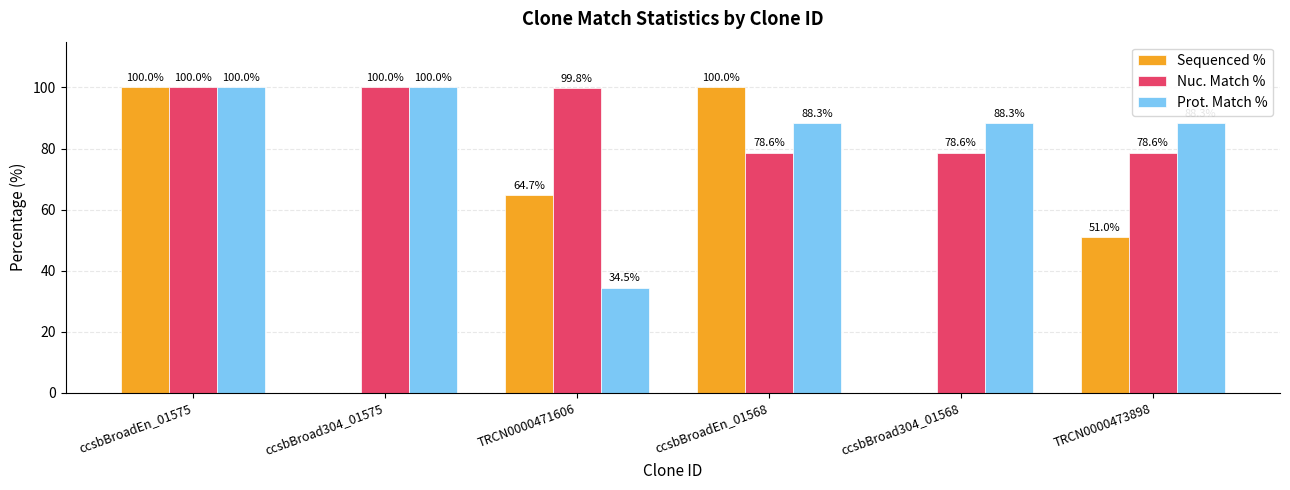

Which series changed the most between ccsbBroadEn_01568 and TRCN0000473898?

Sequenced %